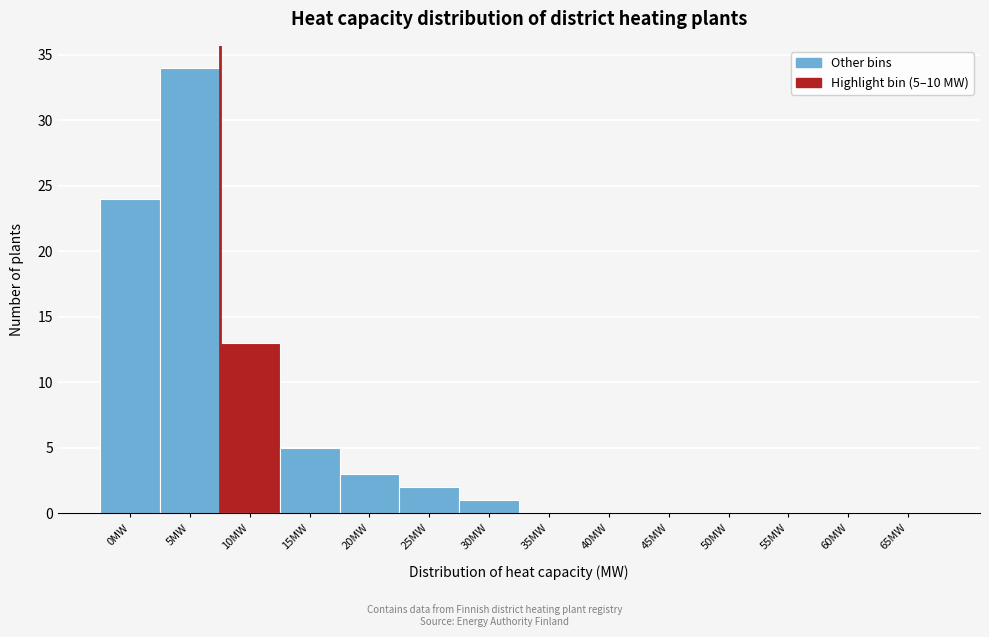

Reading right to left, list all the values displayed in this chart.

65MW=0	60MW=0	55MW=0	50MW=0	45MW=0	40MW=0	35MW=0	30MW=1	25MW=2	20MW=3	15MW=5	10MW=13	5MW=34	0MW=24